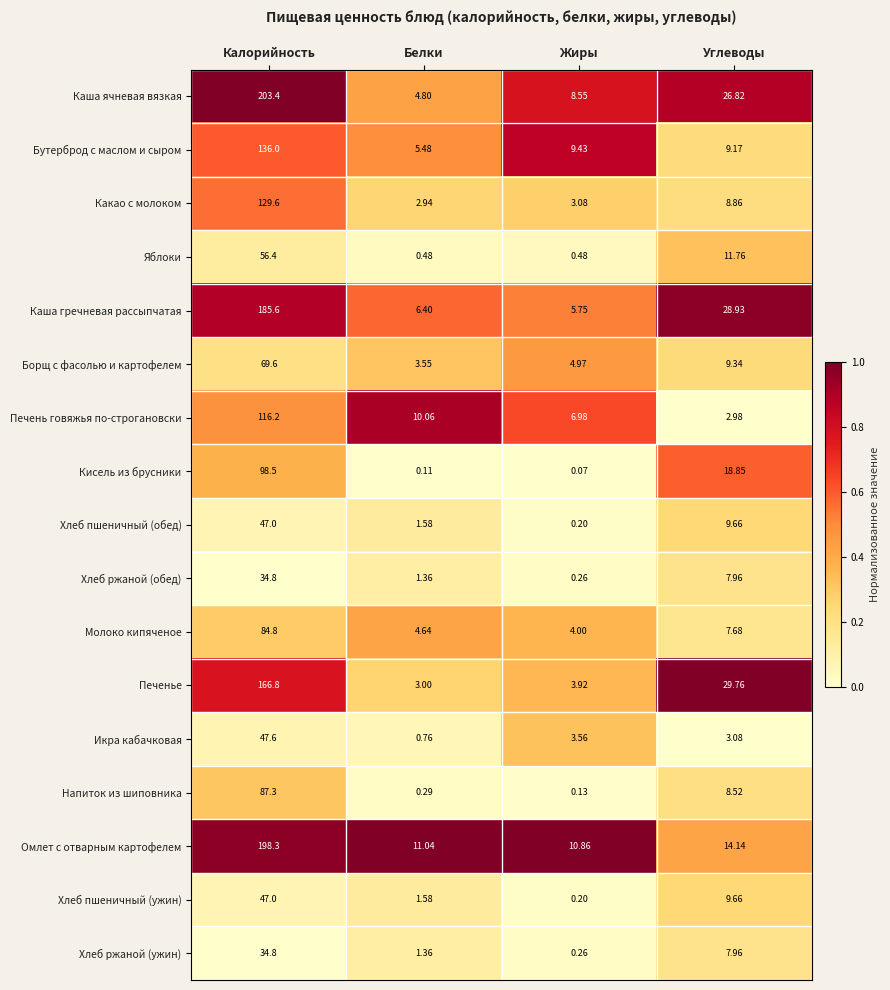

Rank the categories by Молоко кипяченое value from highest to lowest.

Калорийность, Углеводы, Белки, Жиры